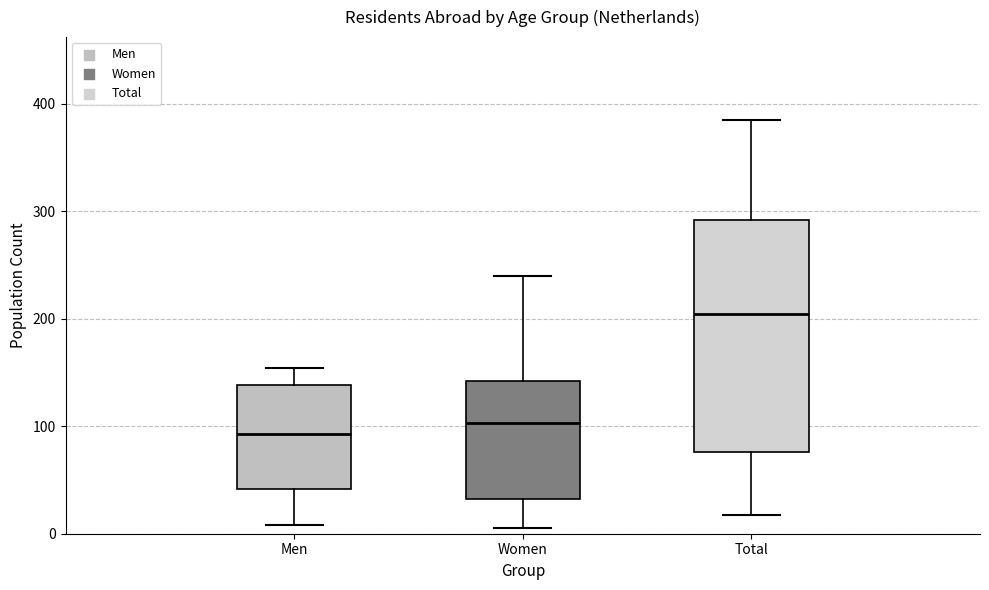

Comparing the boxes themselves (not the whiskers), which one is the tallest?

Total